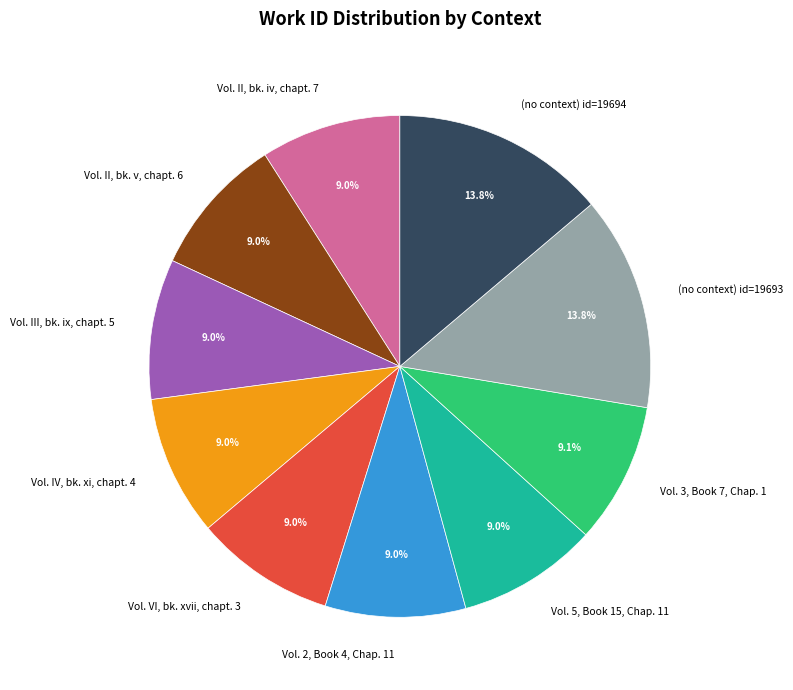

Is (no context) id=19693 the majority of the pie?

No